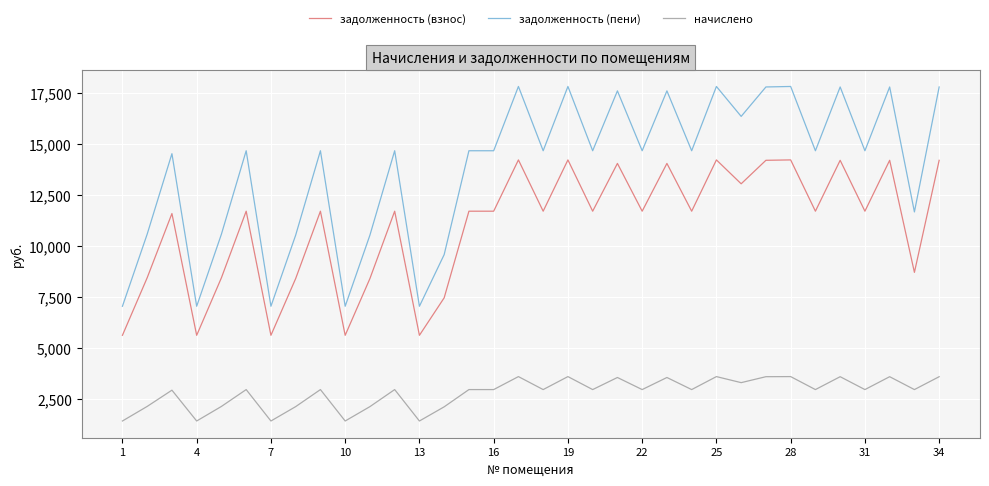

Which series has the largest range (max minus min)?

задолженность (пени)